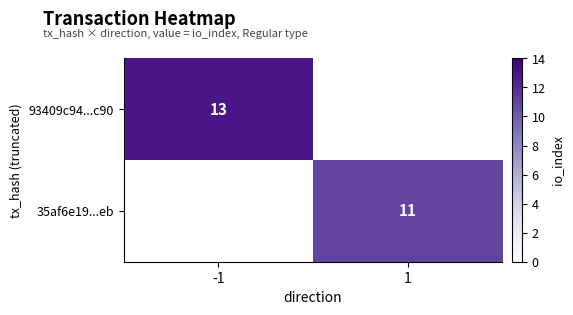

True or false: 93409c94...c90 has a value of 19 at -1.

False